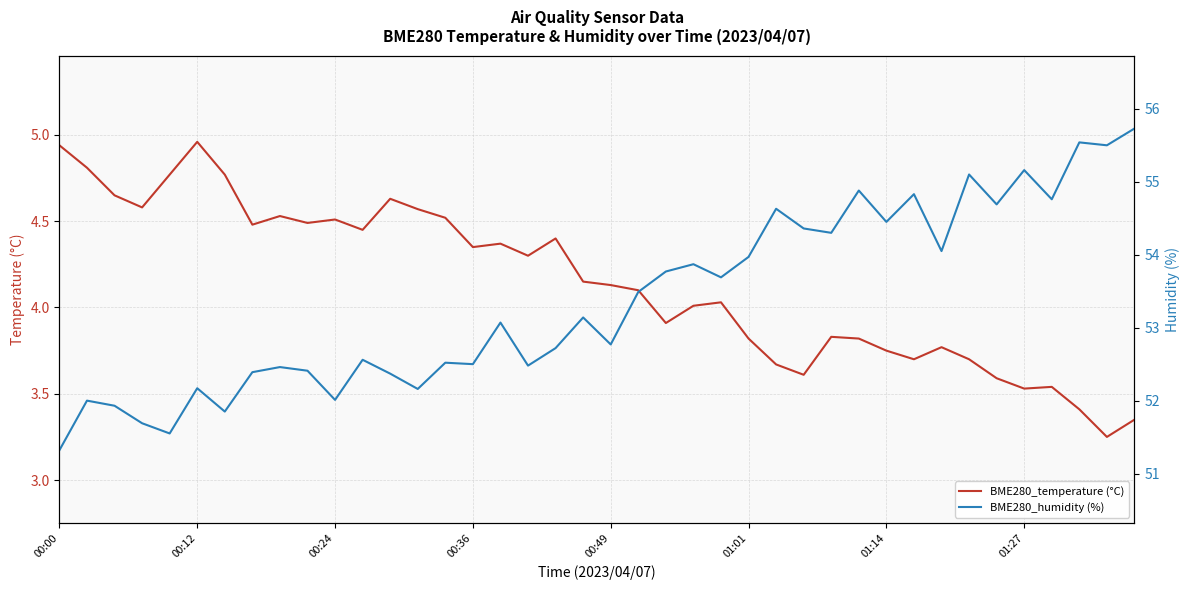

What is the difference between the maximum and minimum values in the BME280_humidity (%) series?

4.4